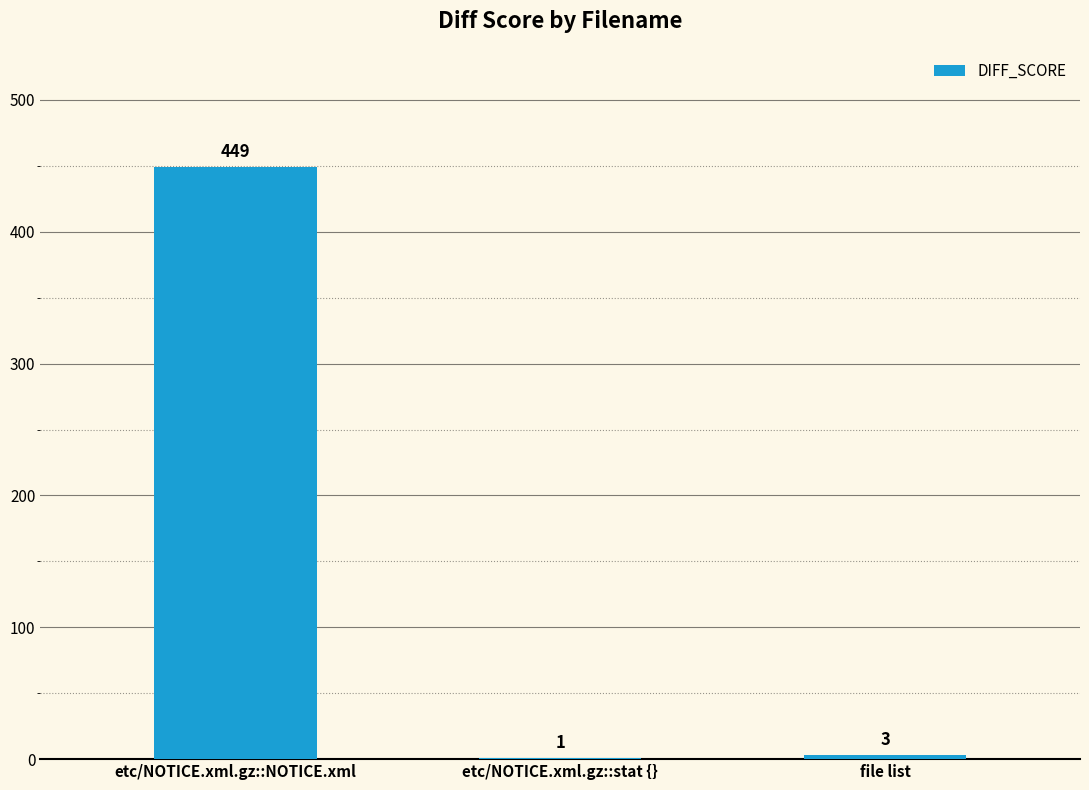

The value at etc/NOTICE.xml.gz::NOTICE.xml is 449. True or false?

True